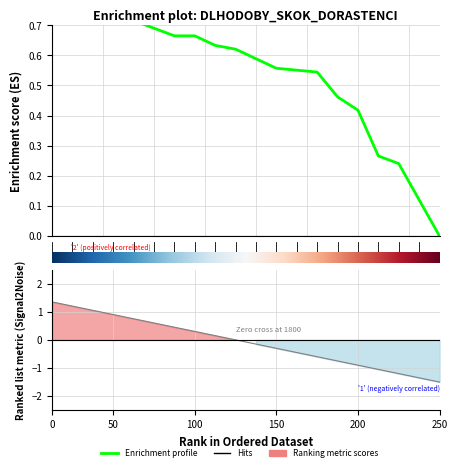

What is the value of the Poradie point at the 9th from the left?

0.2